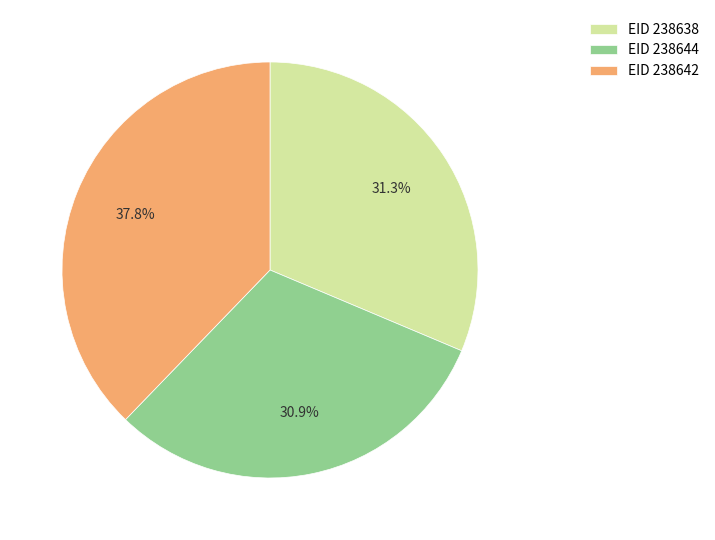

To the nearest percent, what is the average slice percentage?

33%